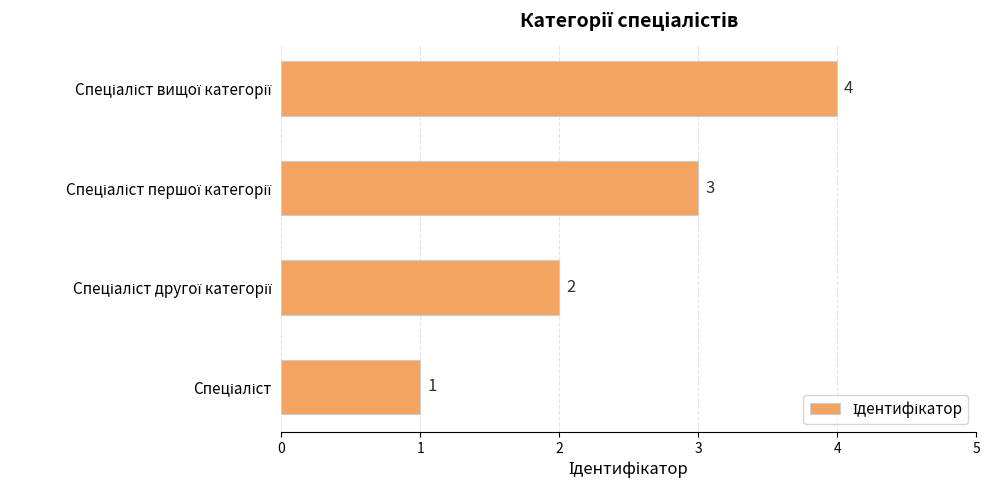

How many values are between 2 and 4?

3